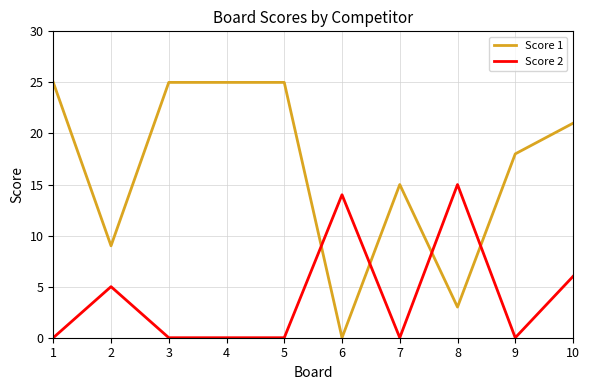

Is the value of Score 1 at 10 greater than the value of Score 2 at 2?

Yes